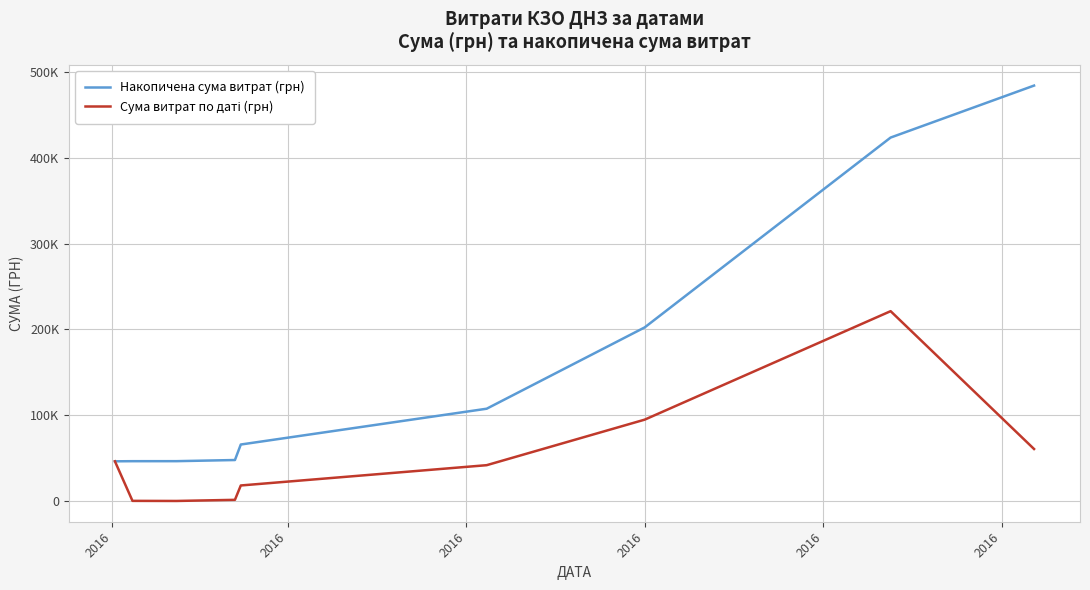

List the series in order of their overall mean, highest first.

Накопичена сума витрат (грн), Сума витрат по даті (грн)